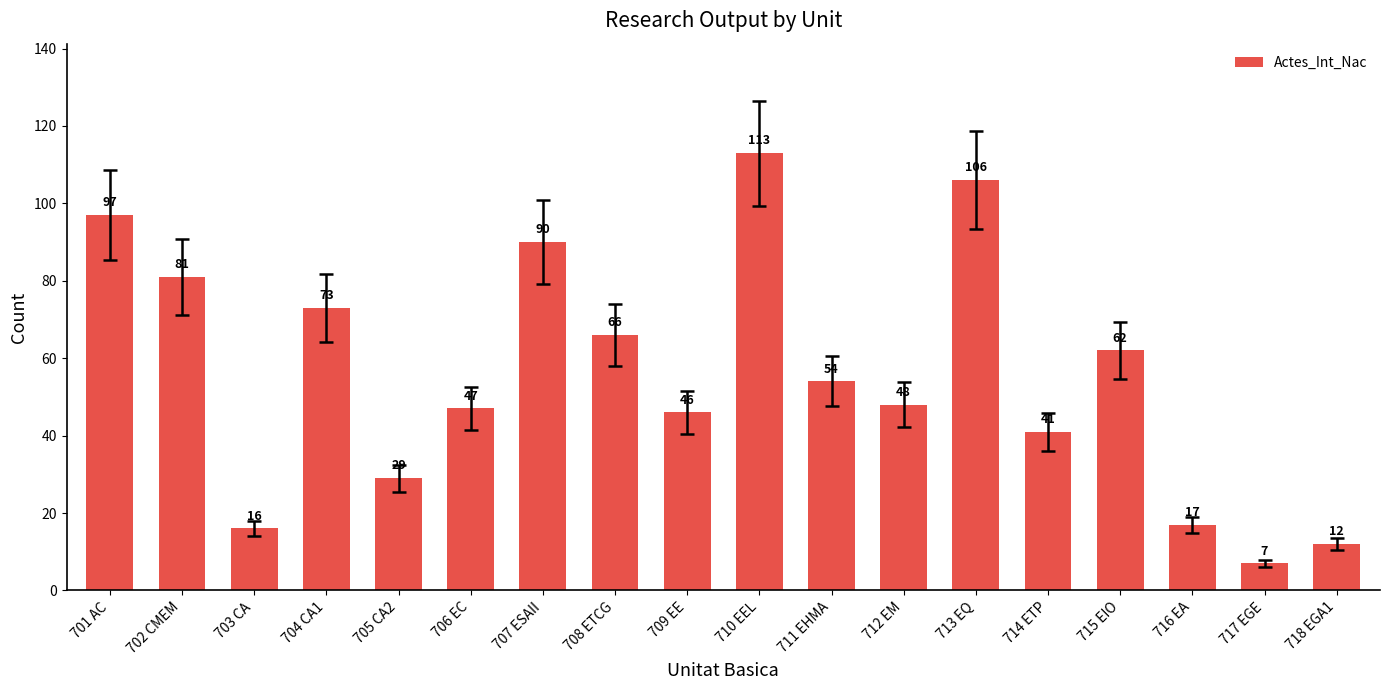

The value at 712 EM is 48. True or false?

True